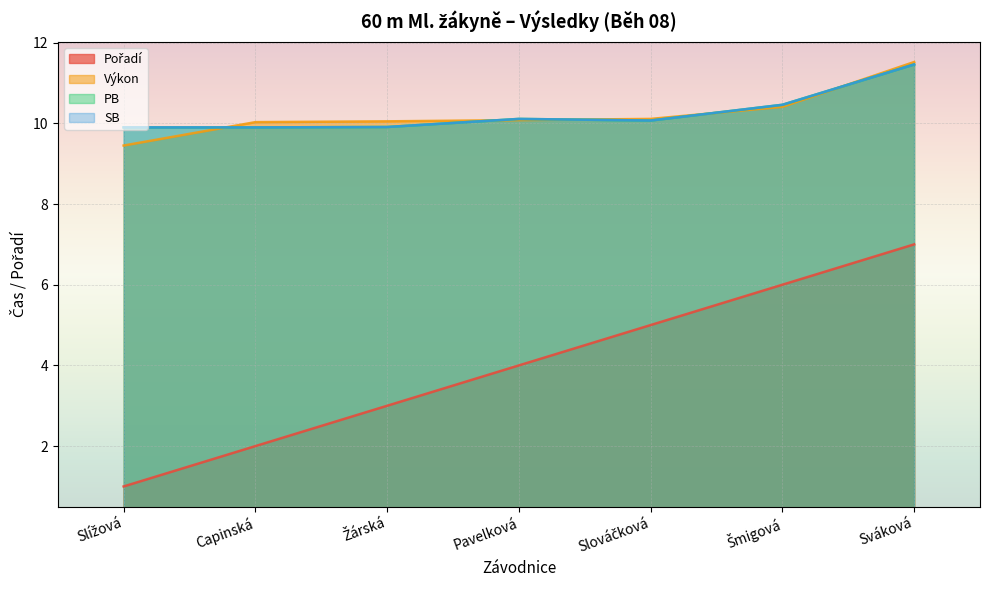

At which label is SB closest to 10?

Slováčková